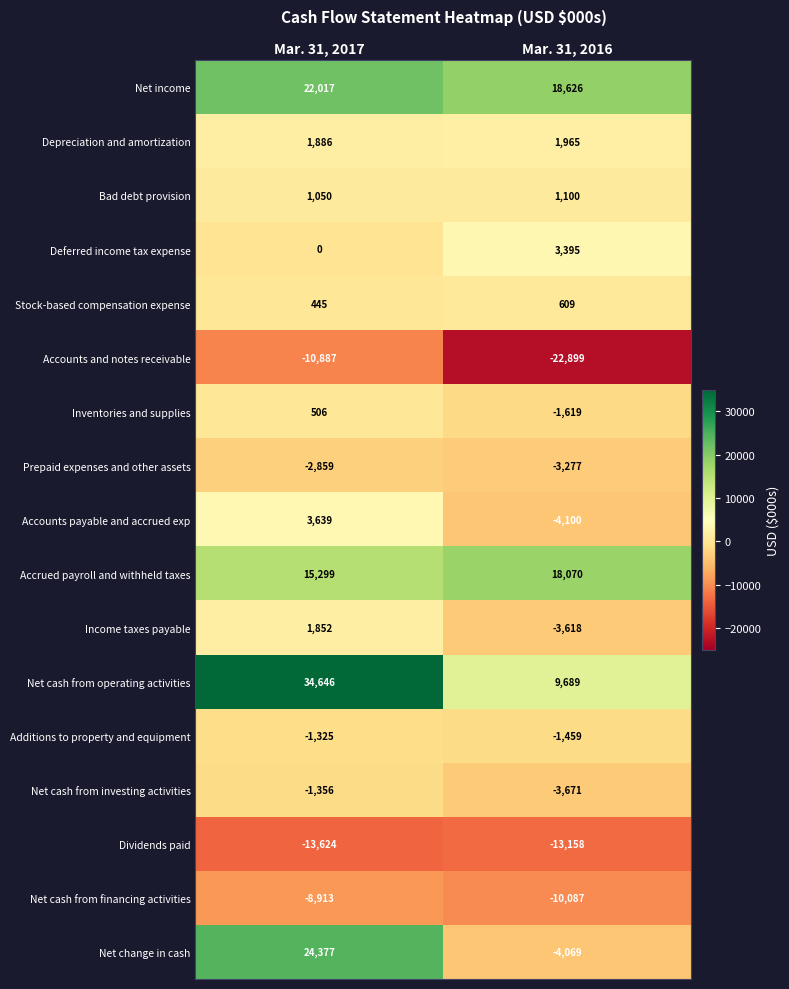

What is the average value of the Income taxes payable series?

-883